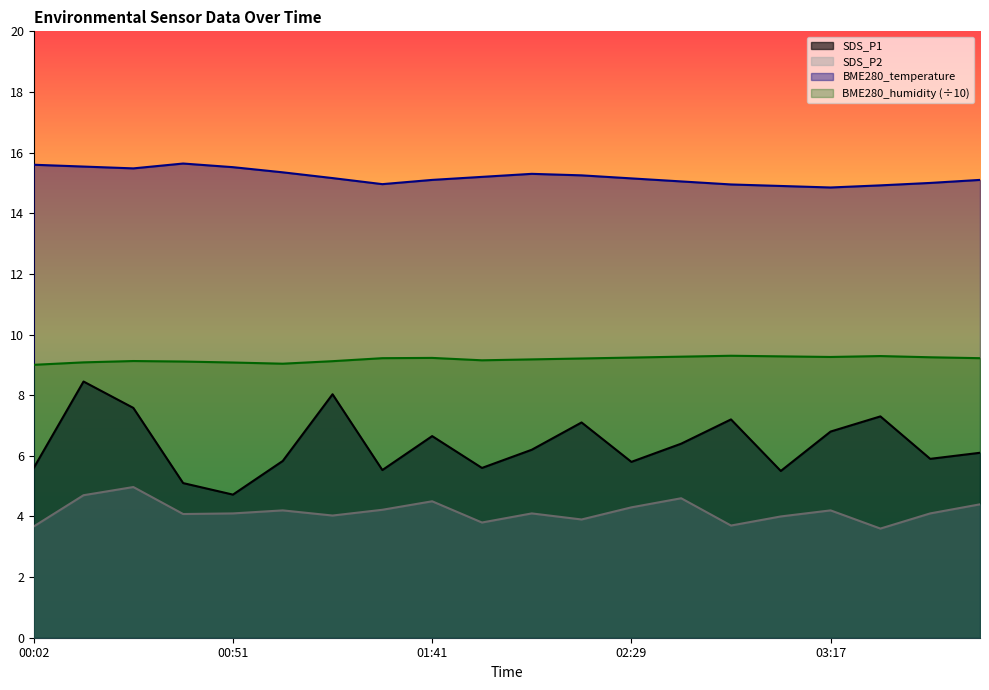

What are all the series names shown in the legend?

SDS_P1, SDS_P2, BME280_temperature, BME280_humidity (÷10)